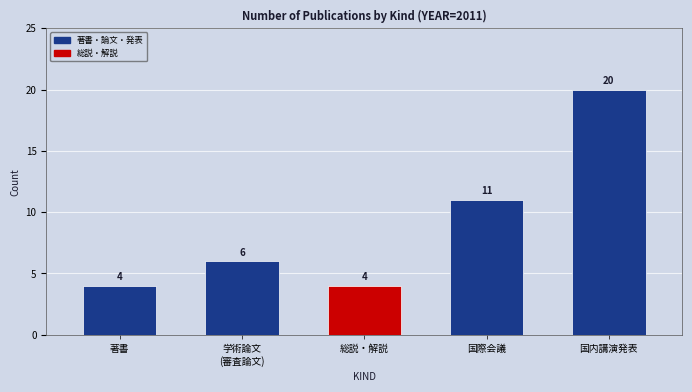

What is the average value?

9